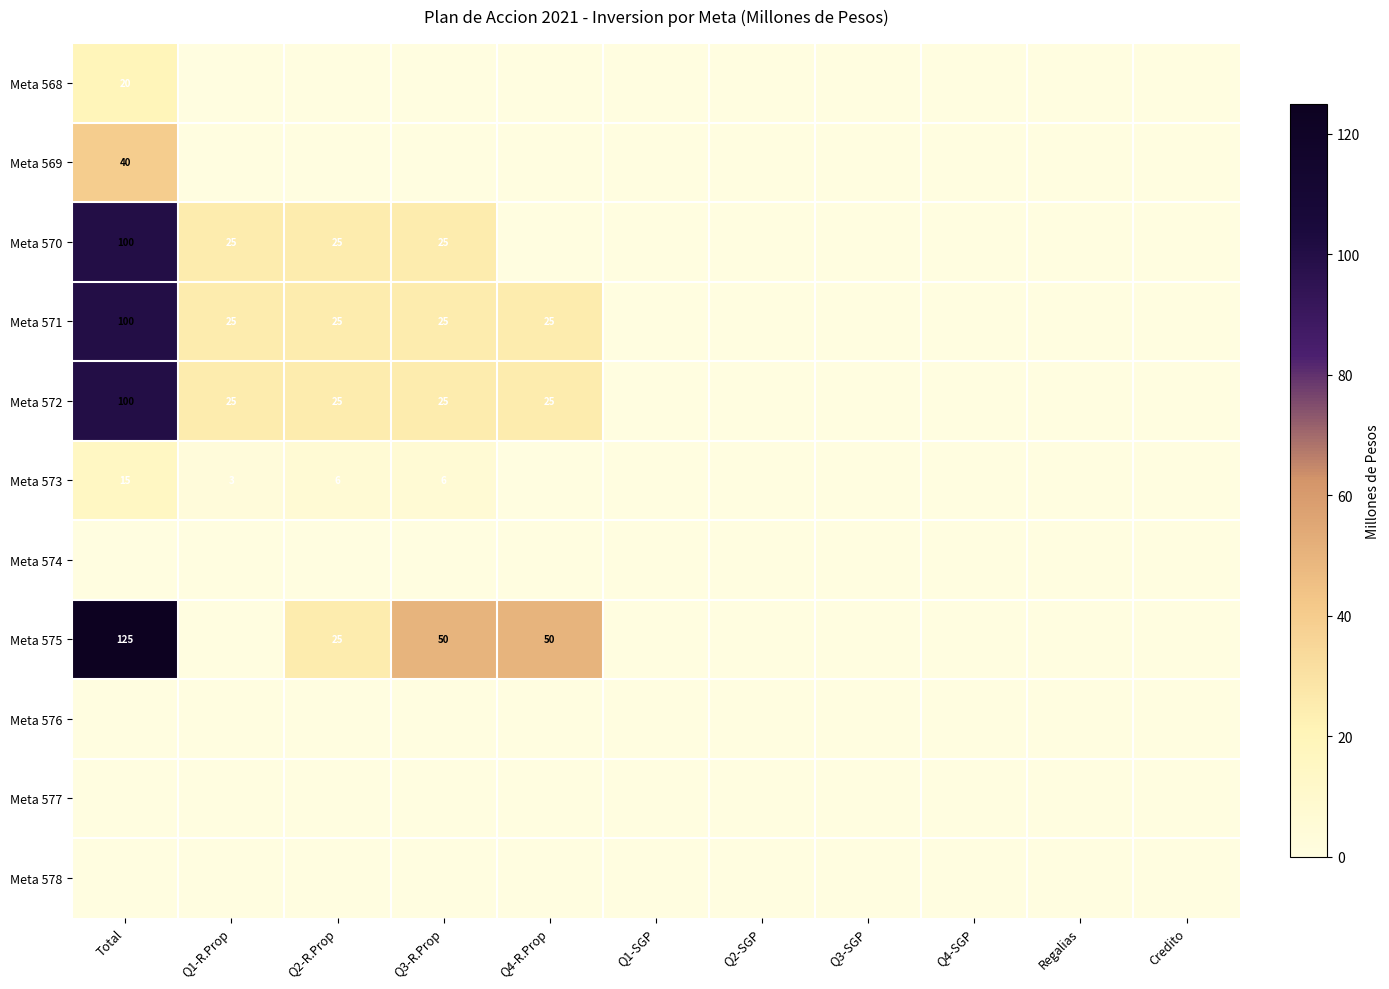

Is the value of Meta 575 at Q1-SGP greater than the value of Meta 574 at Q4-R.Prop?

No